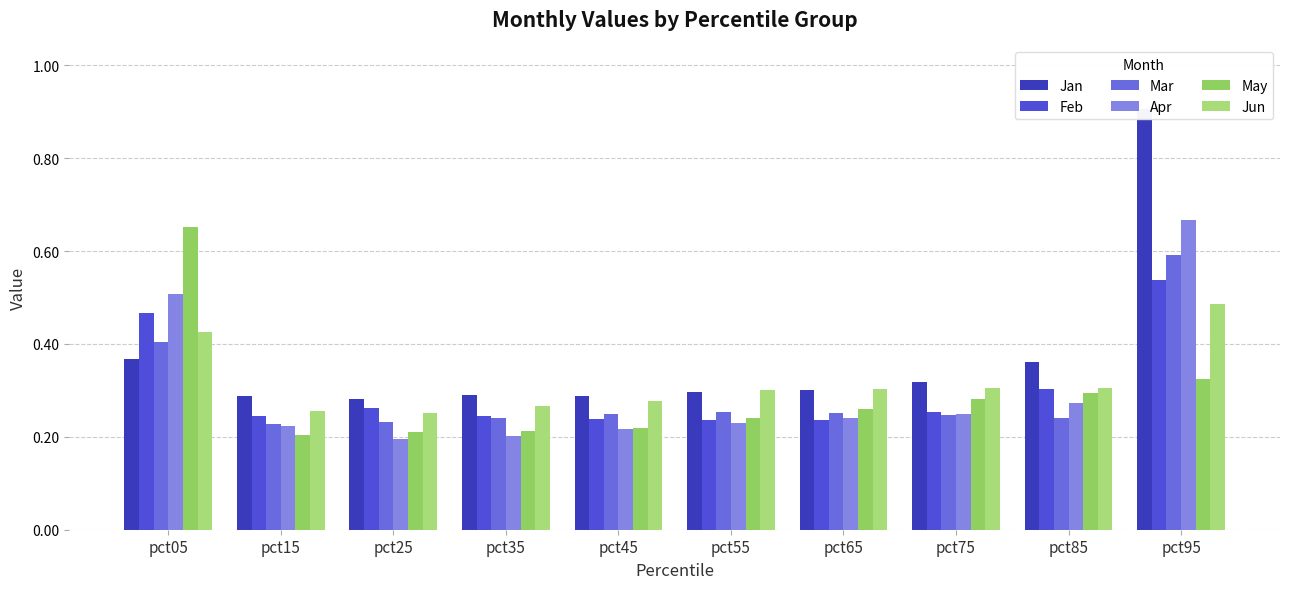

What is the smallest value displayed?

0.2